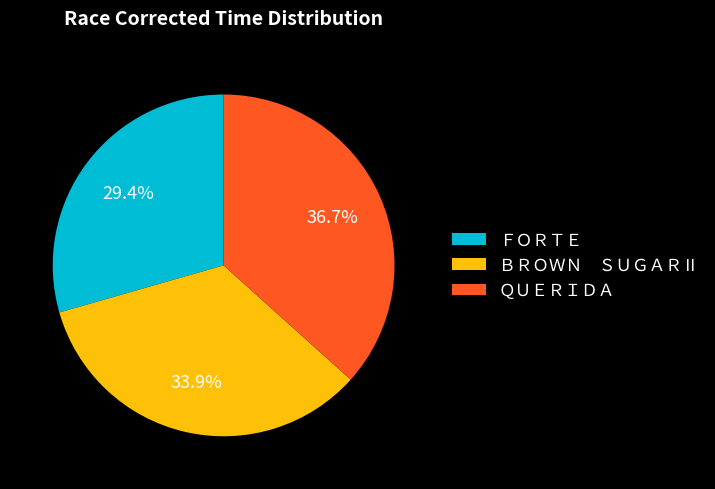

Rank the categories by value from lowest to highest.

ＦＯＲＴＥ, ＢＲＯＷＮ ＳＵＧＡＲⅡ, ＱＵＥＲＩＤＡ